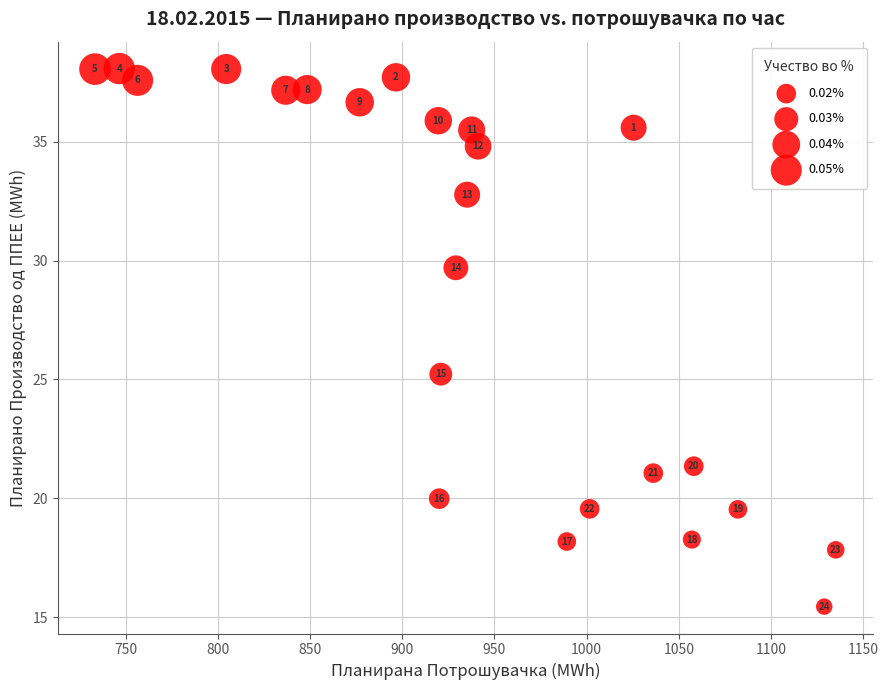

What Y value in the scatter plot is closest to 26?

25.2